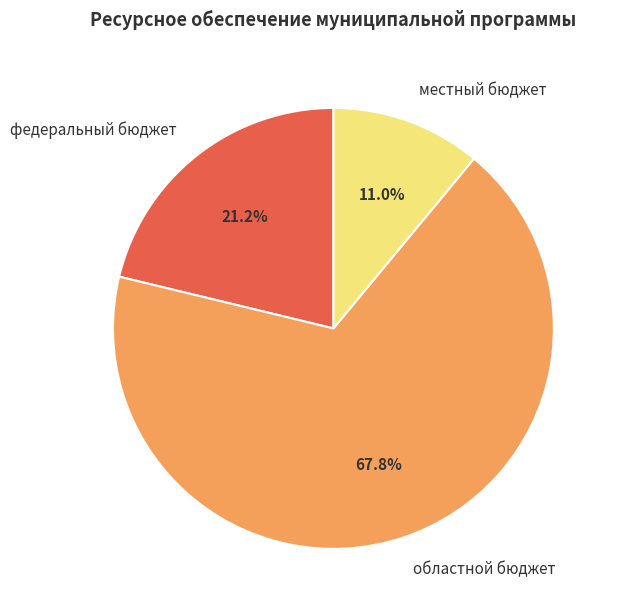

True or false: местный бюджет accounts for 1% of the total.

False